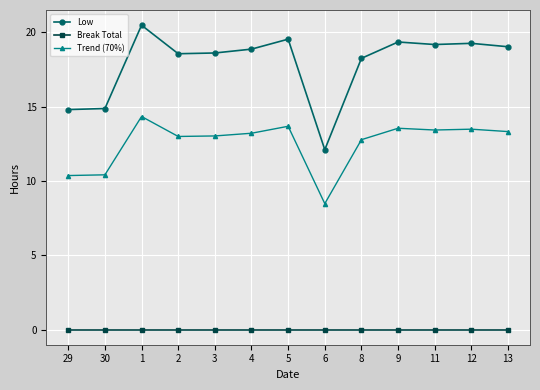

What is the label of the 7th point from the left?

5